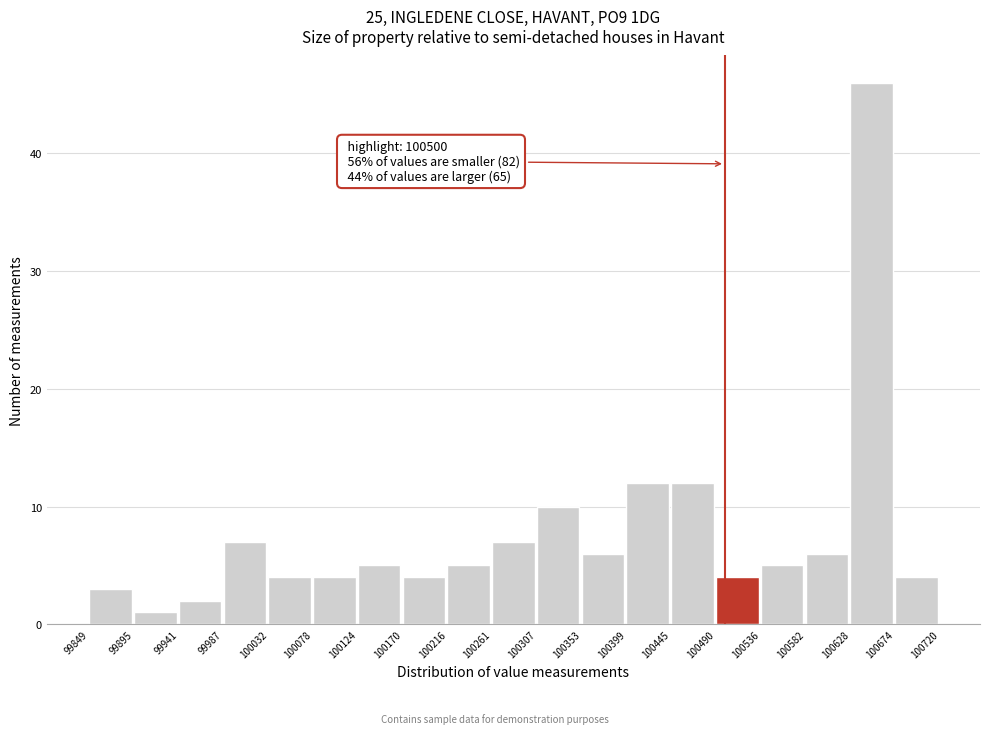

Over which range of the x-axis is the bar tallest?

100628 to 100674